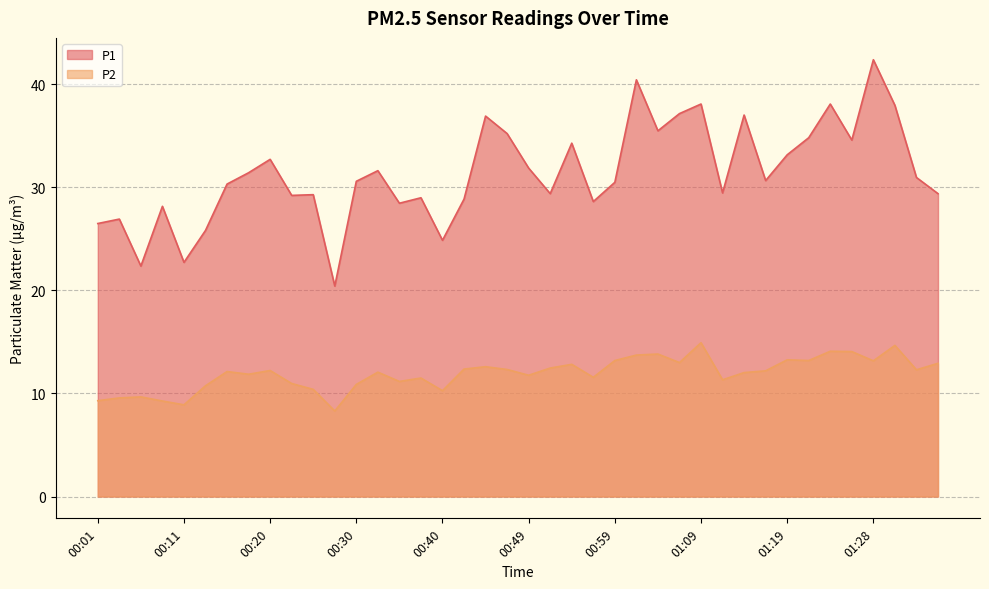

What is the highest value of the P2 series?

14.9